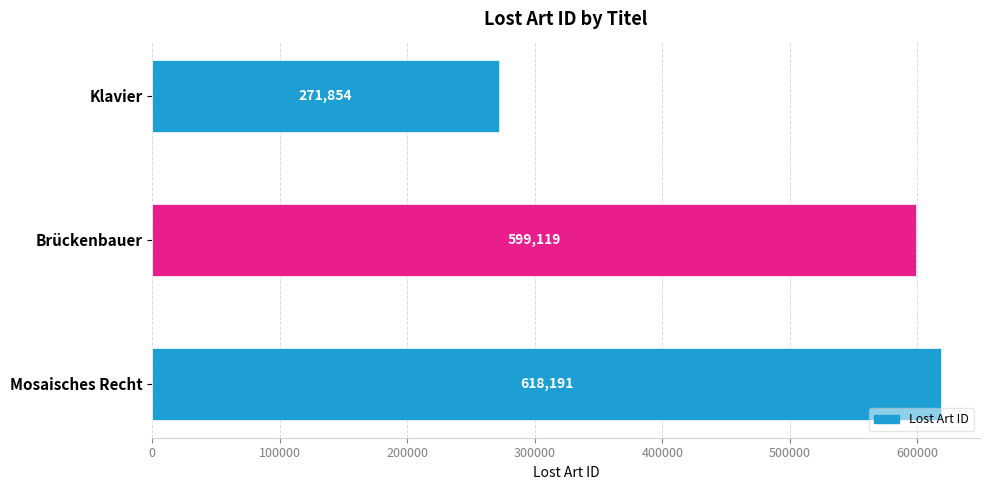

What is the maximum value shown in the chart?

618191